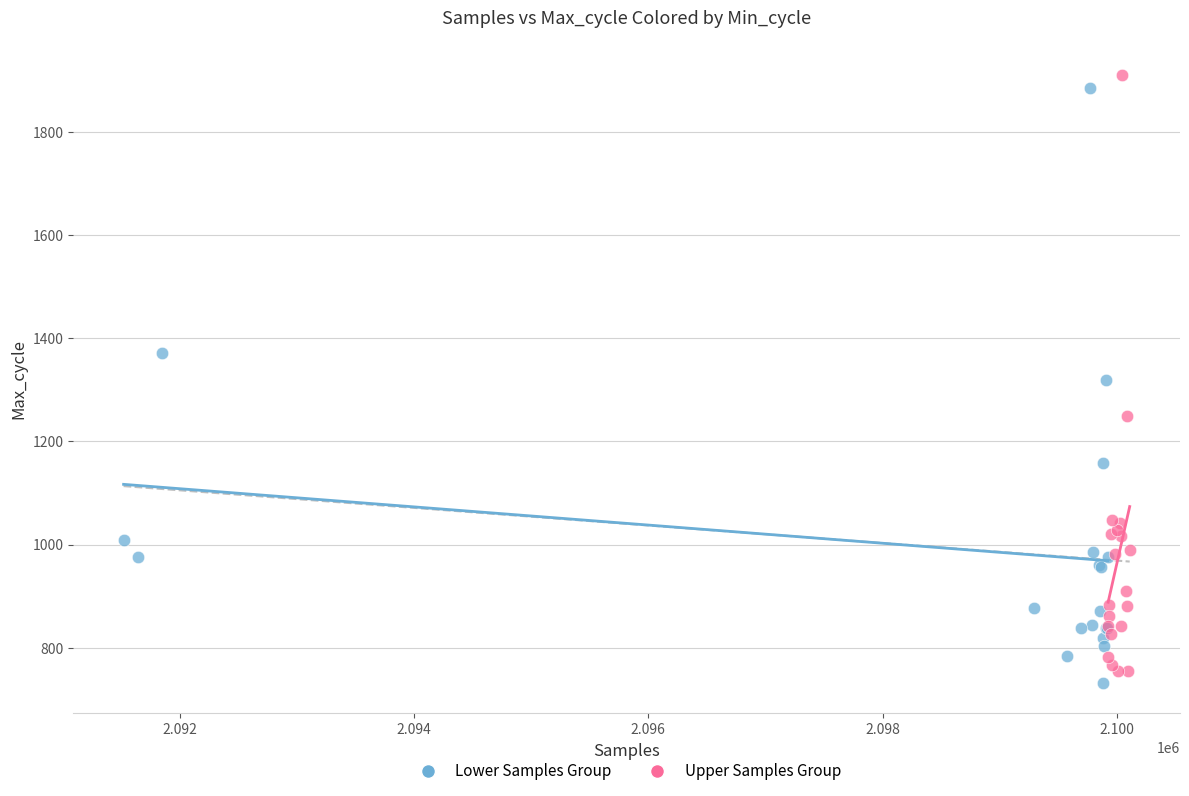

What are all the series names shown in the legend?

Lower Samples Group, Upper Samples Group